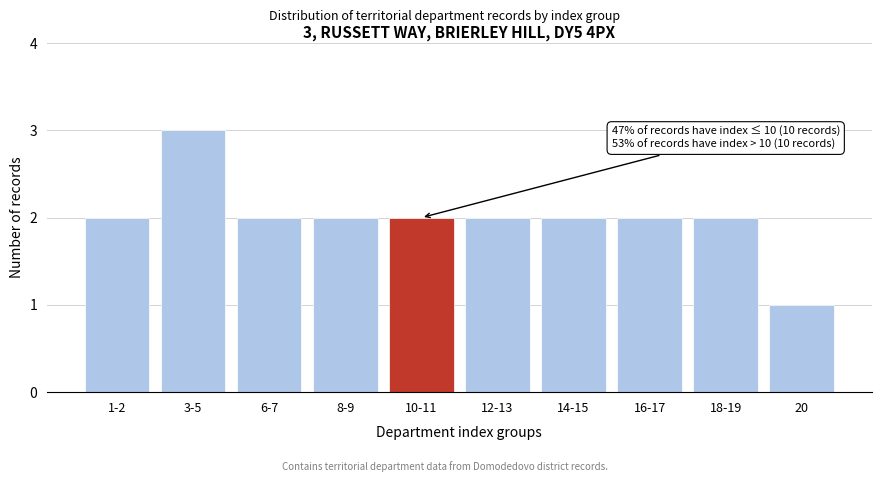

Reading right to left, what are all the values shown in this chart?

20=1	18-19=2	16-17=2	14-15=2	12-13=2	10-11=2	8-9=2	6-7=2	3-5=3	1-2=2